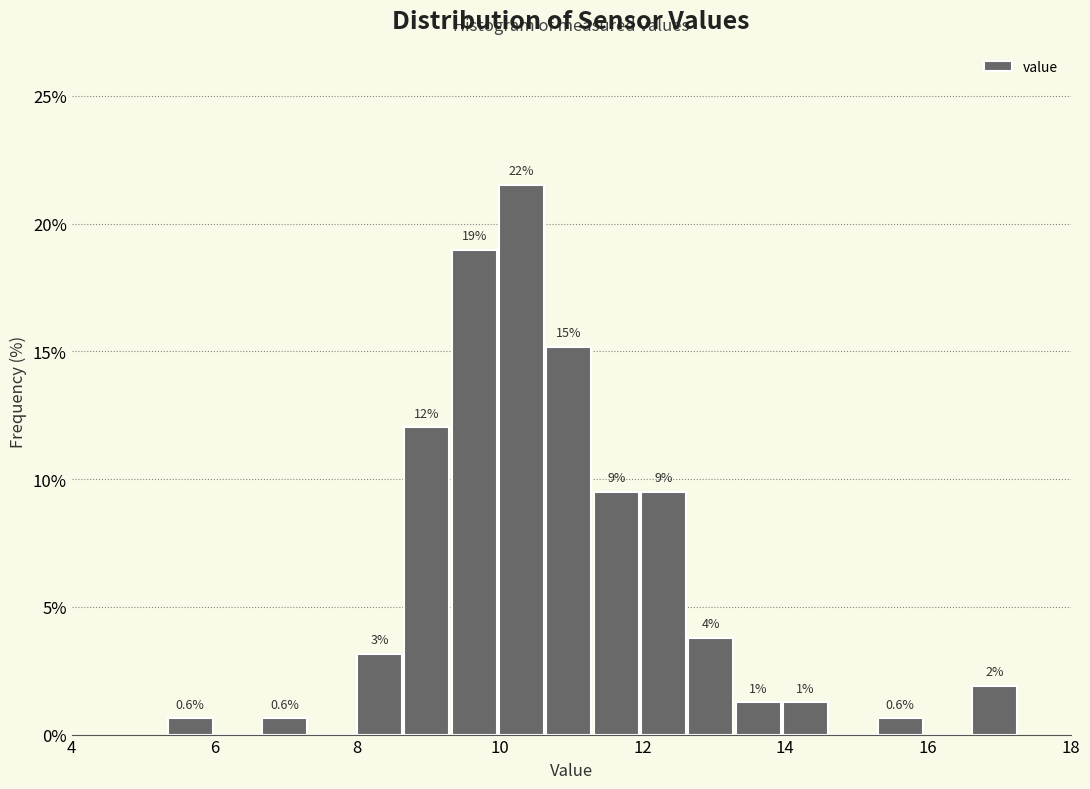

Read against the x-axis, roughly where is the centre of the tallest bar?

10.4